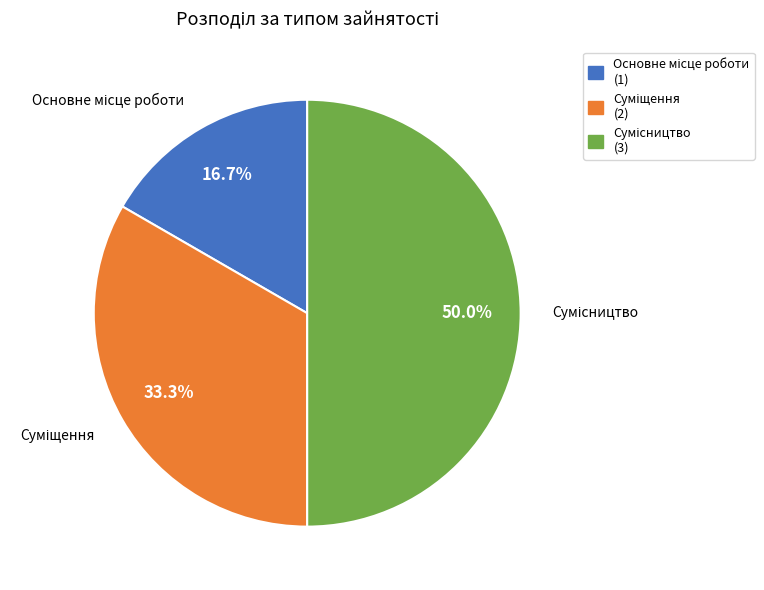

How many slices are in this pie chart?

3